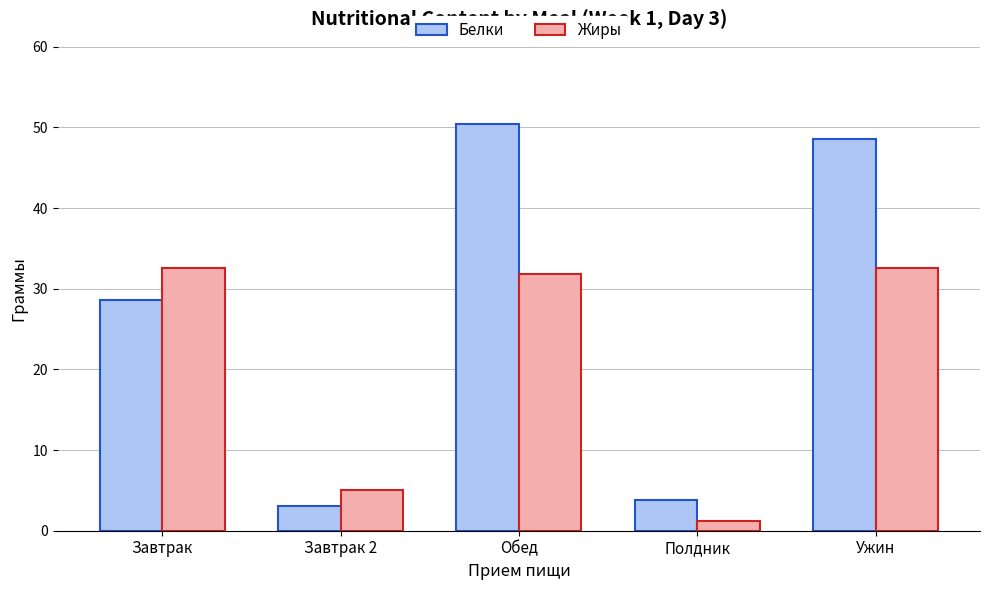

At which label does Белки reach its minimum?

Завтрак 2